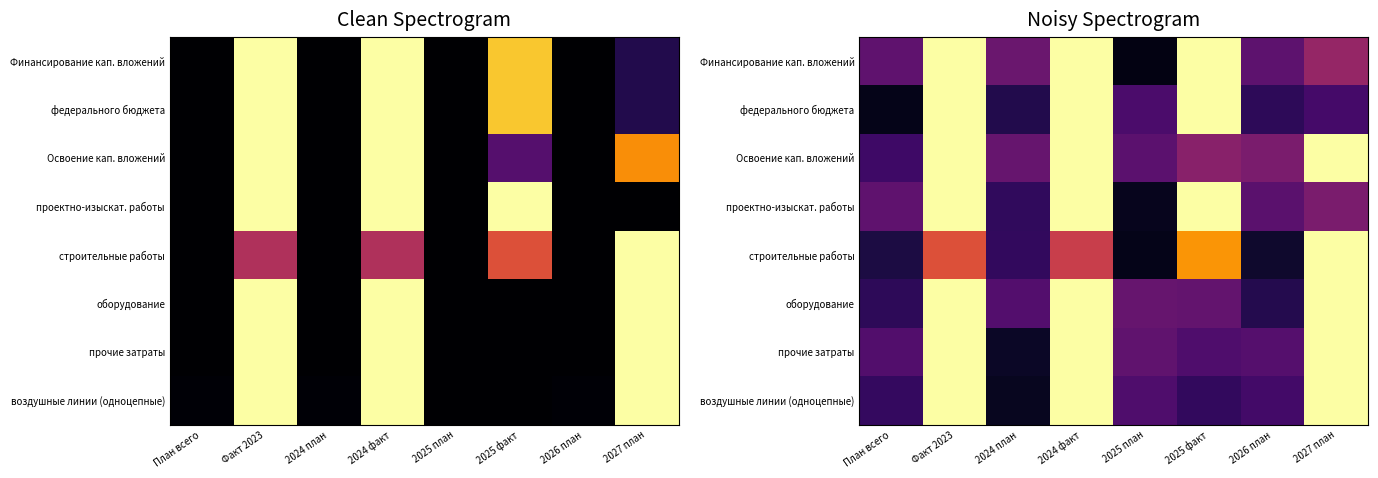

How many distinct data groups are displayed?

8